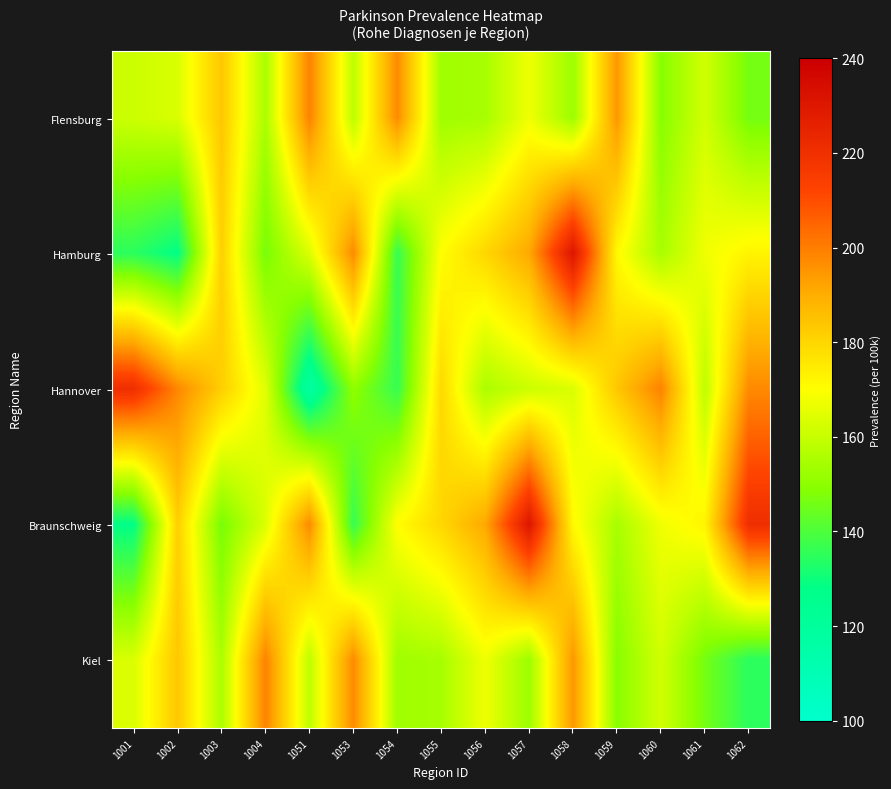

What is the difference between the highest and lowest values at 1053?

61.0